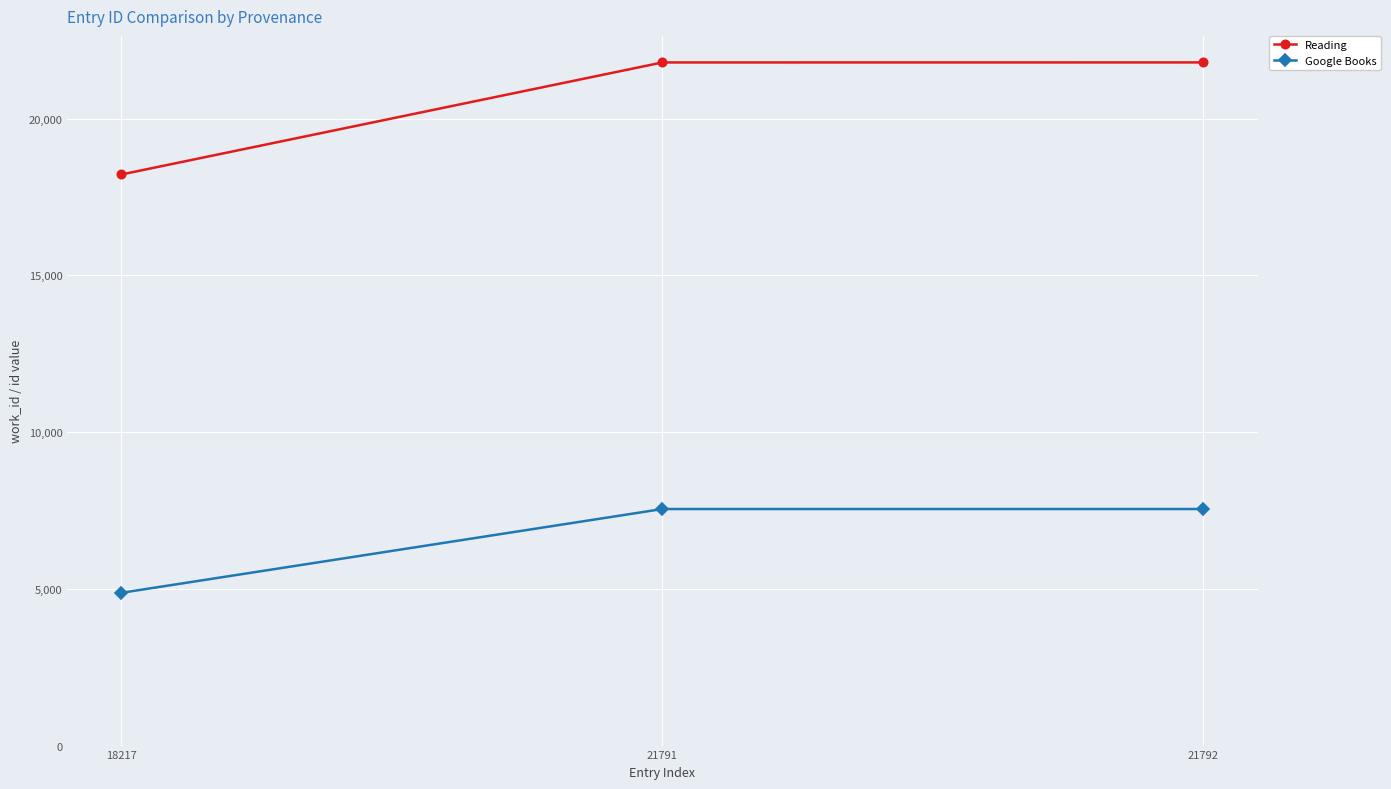

Is the value of Reading at 18217 greater than the value of Google Books at 21792?

Yes